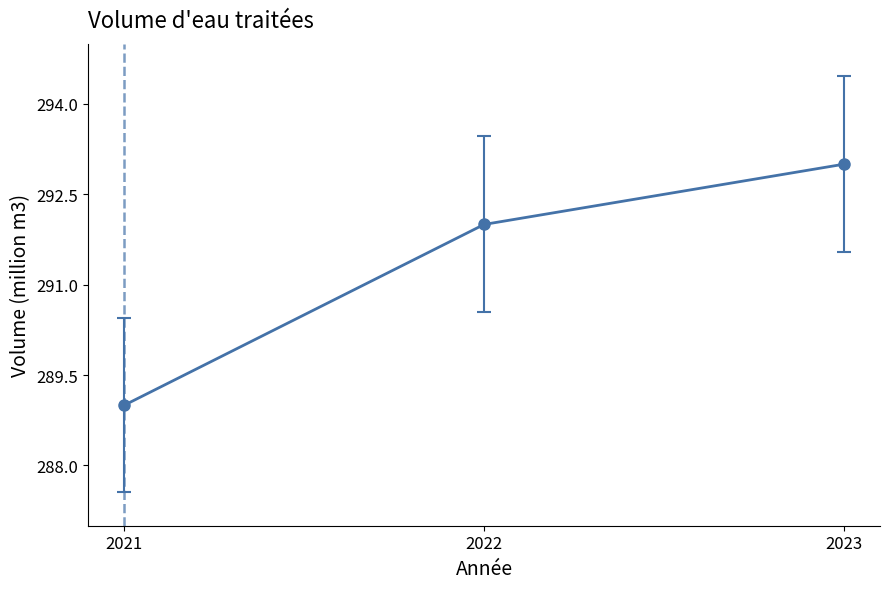

Where is the data nearest to the value 291?

2022